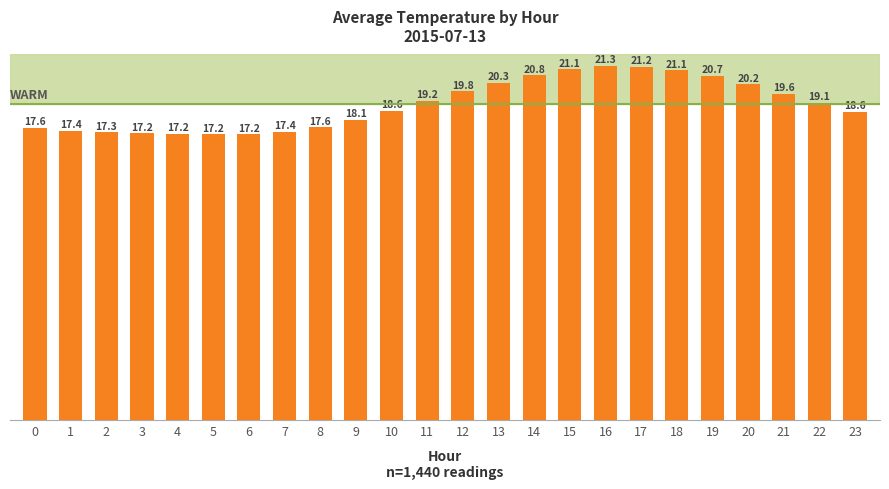

Approximately how many times larger is the value at 3 compared to 12?

0.9